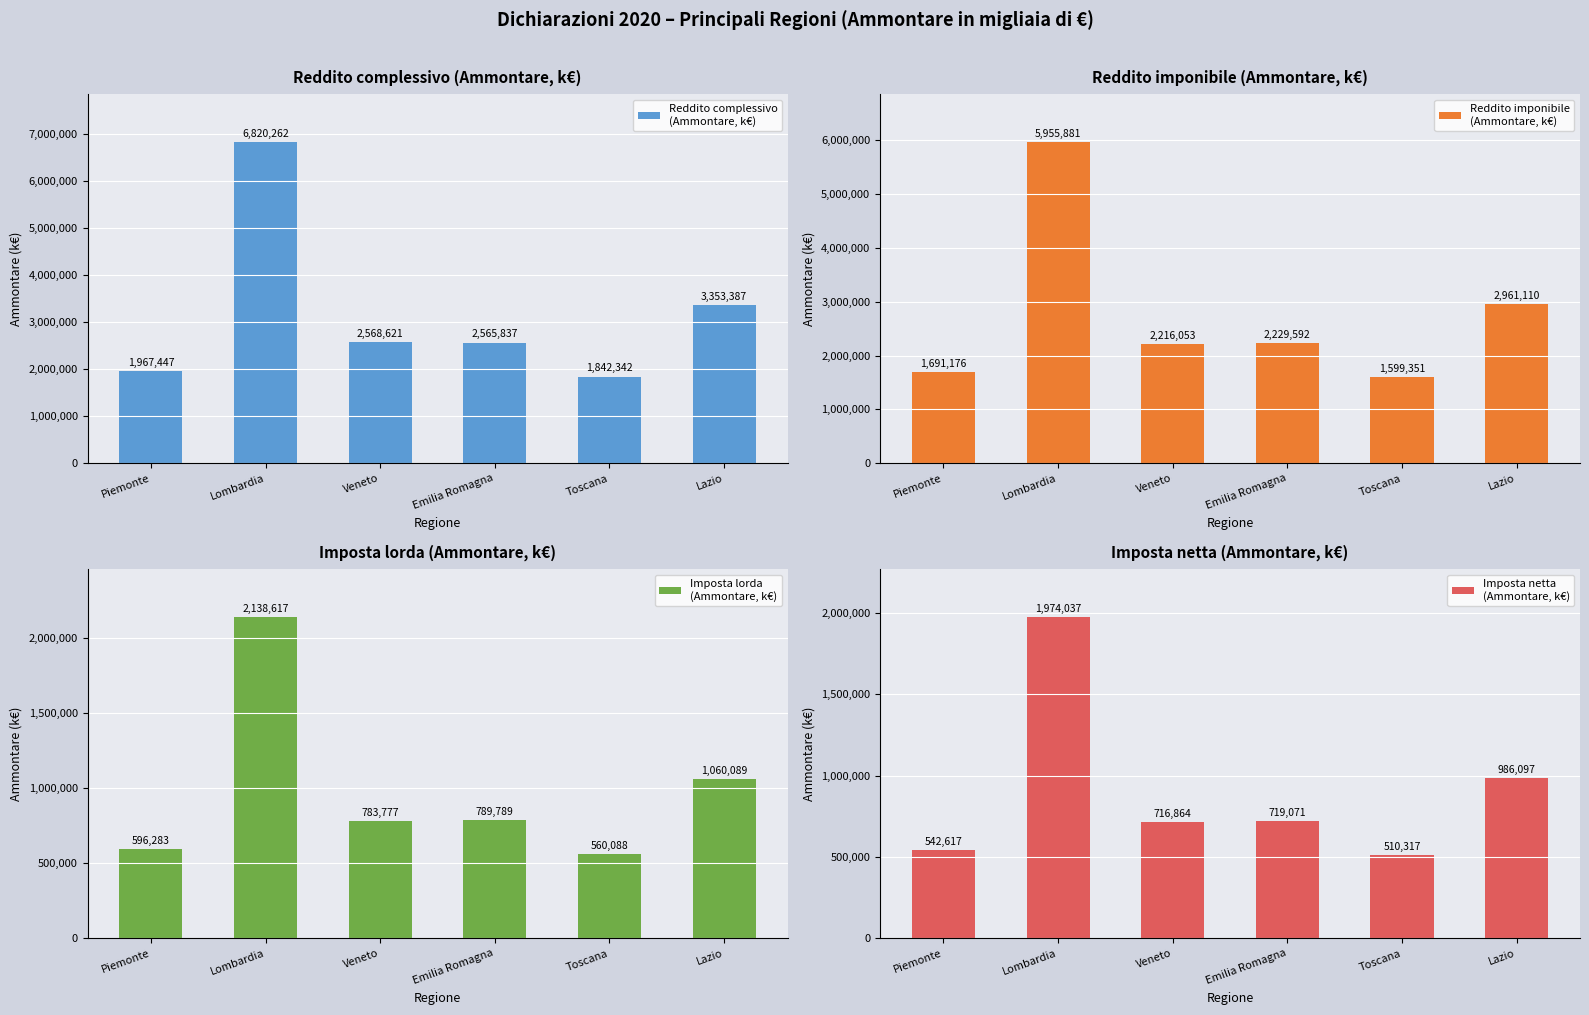

What is the label of the 4th bar from the right?

Veneto